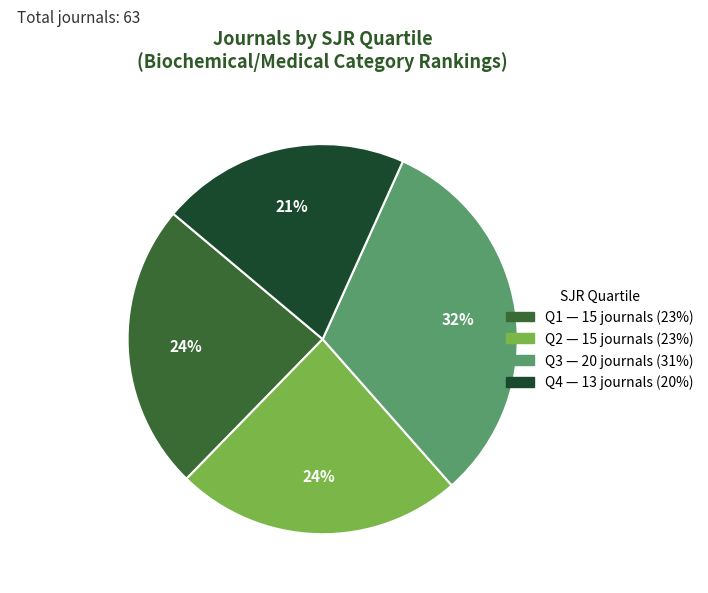

To the nearest percent, what is the difference between the largest and smallest slice percentages?

11%